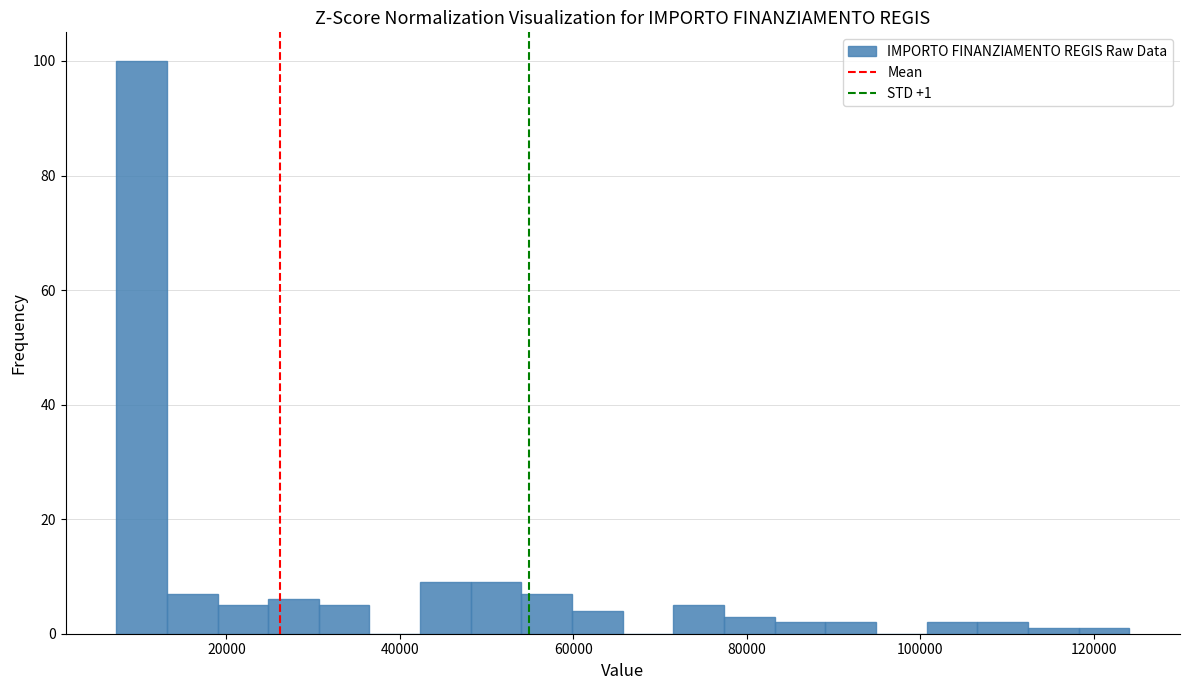

Around what value on the x-axis is the tallest bar? Give the approximate position of its centre, as read against the axis.

10000